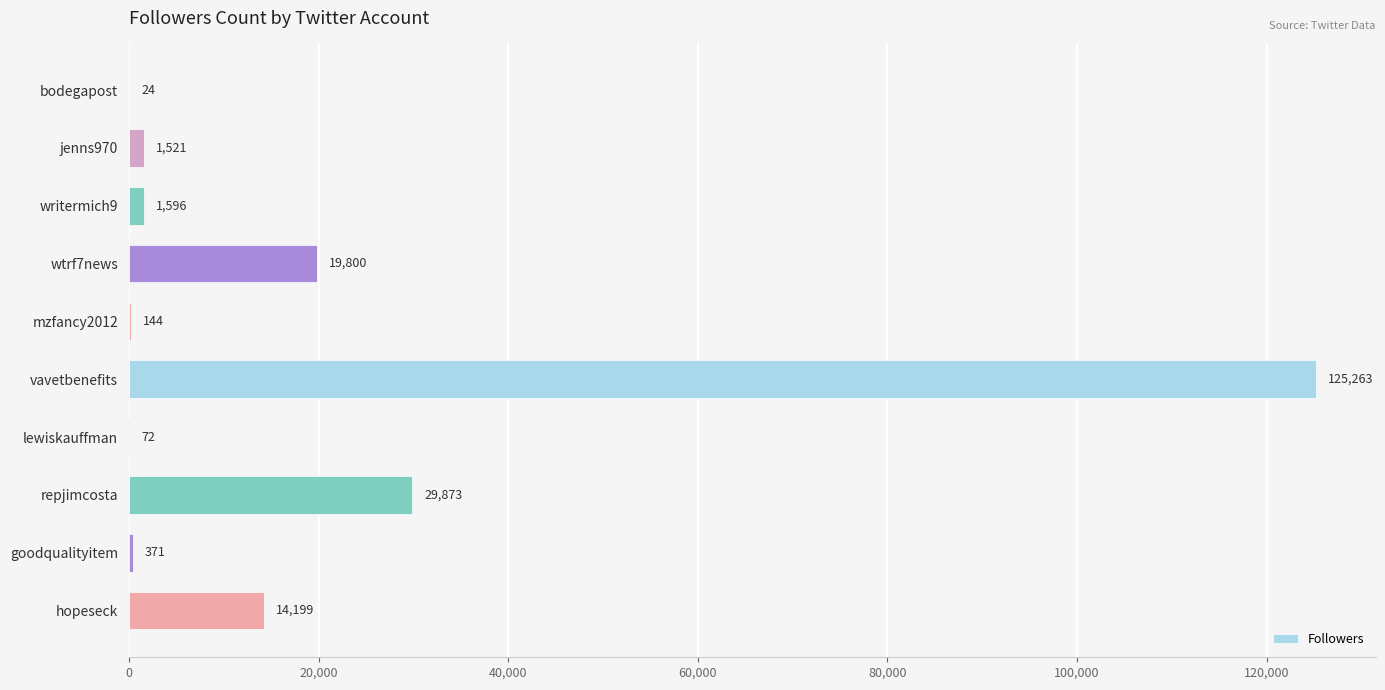

What is the sum of the values at hopeseck and goodqualityitem?

14570